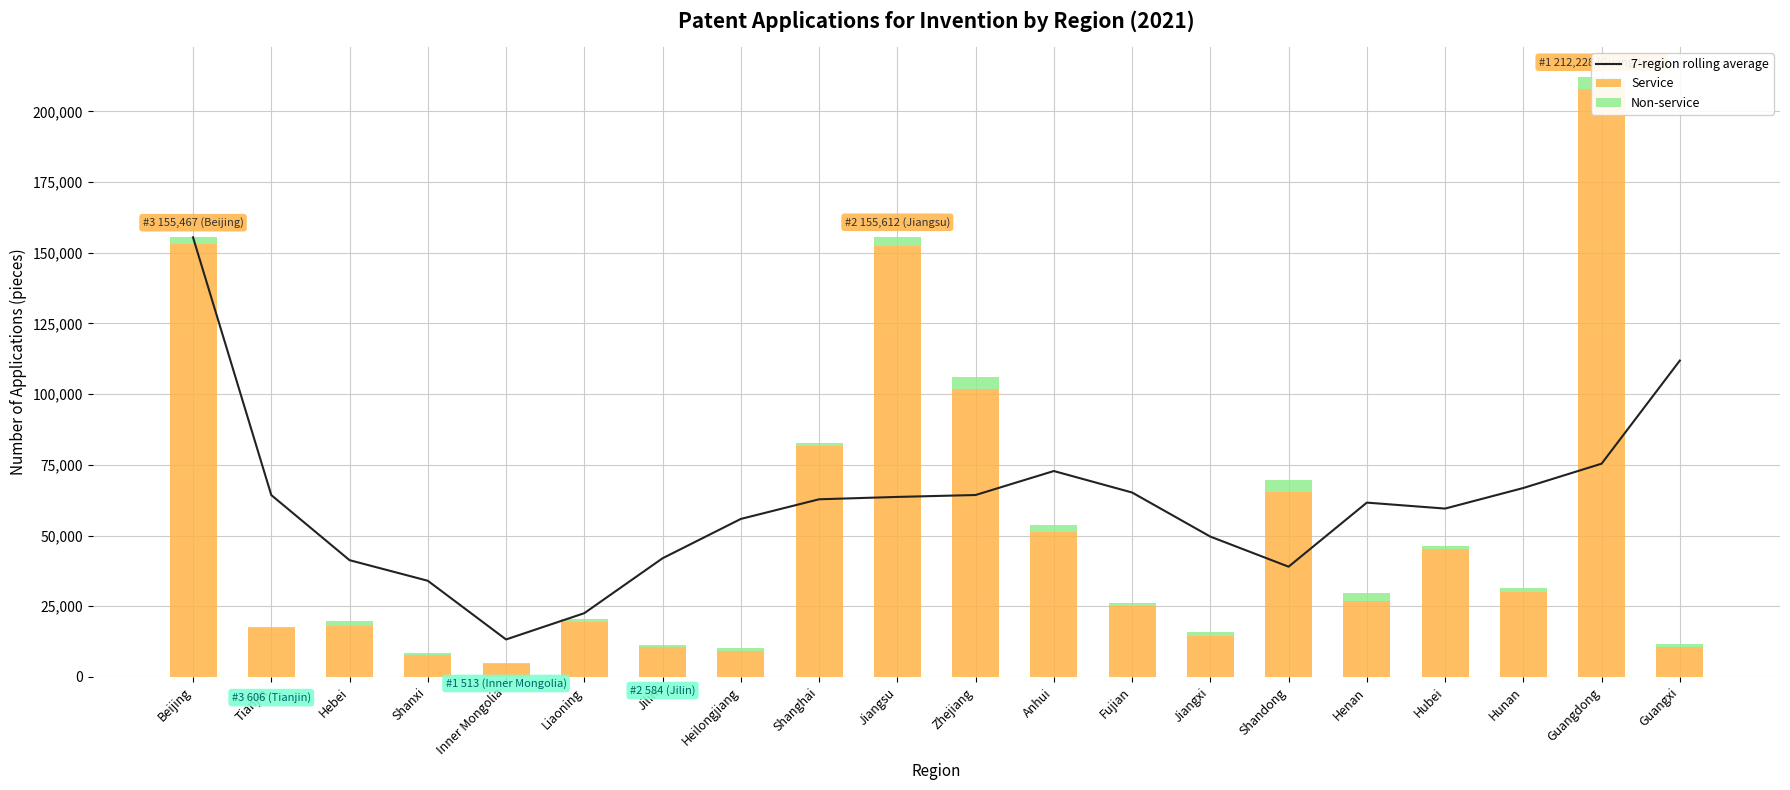

At how many categories does at least one series exceed 32859?

18